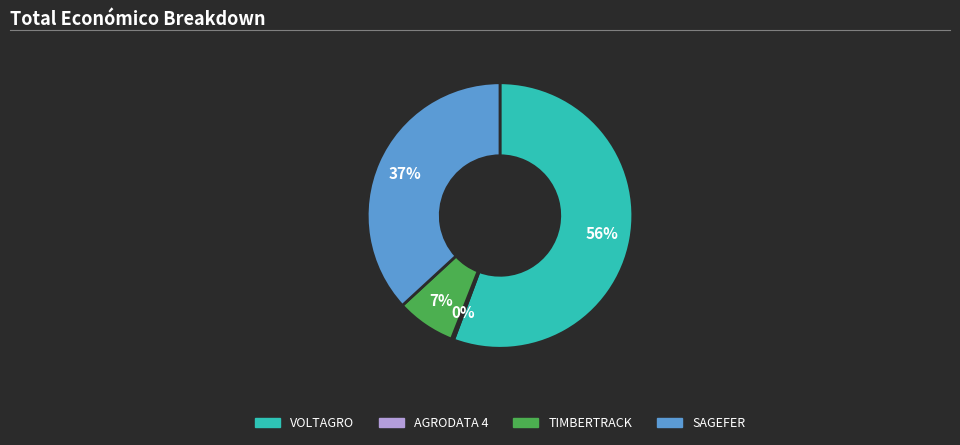

To the nearest percent, what is the combined percentage of SAGEFER and AGRODATA 4?

37%